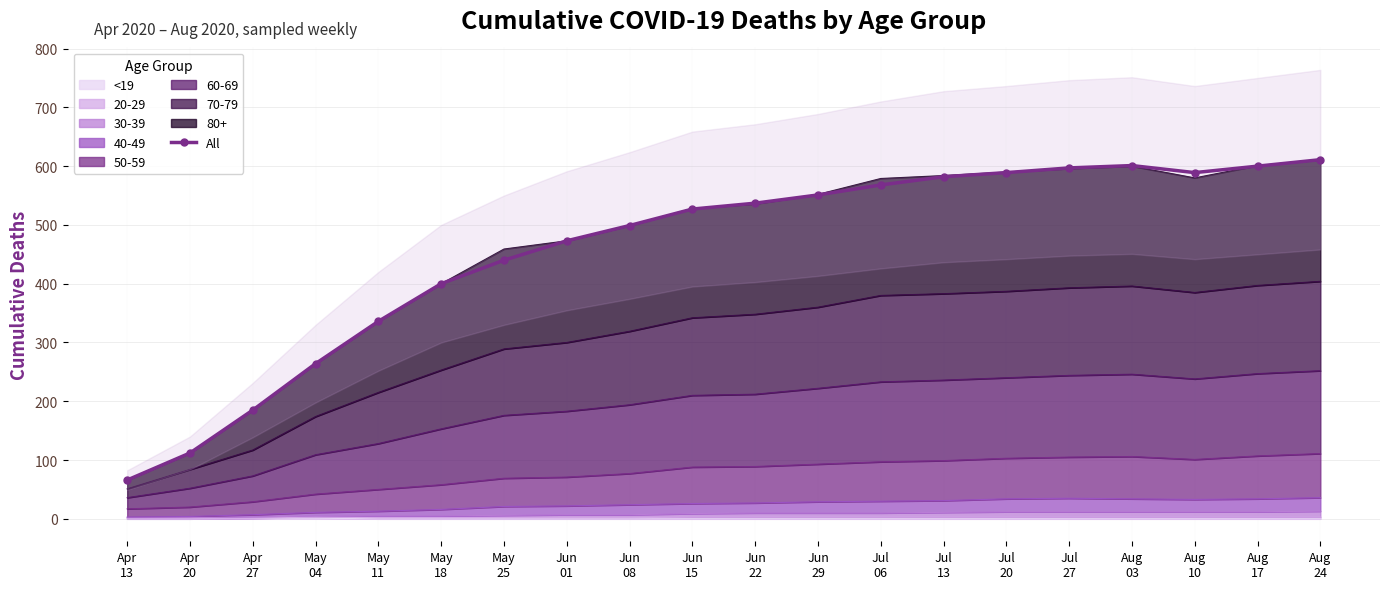

What is the difference between the values at Aug
03 and Jul
20?

12